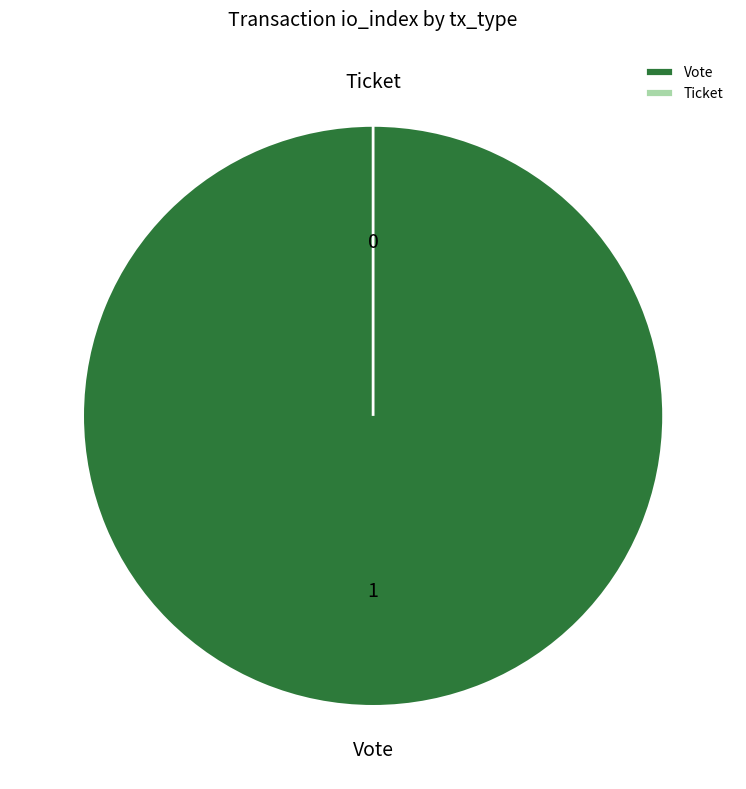

Does Vote account for over 50% of the chart?

Yes